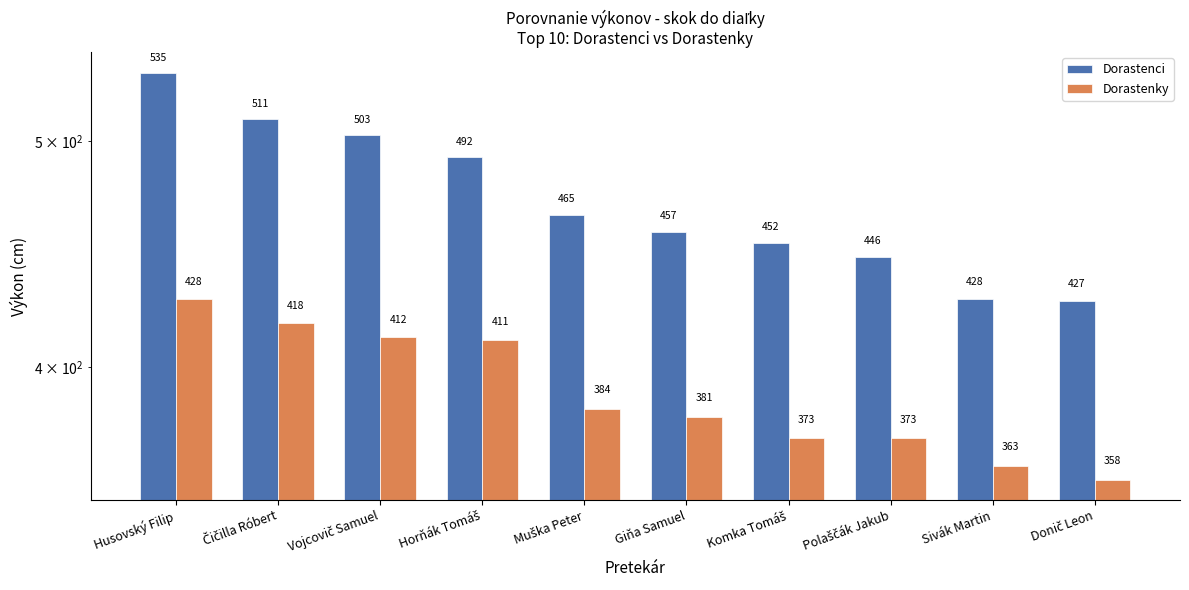

What is the difference between the Dorastenky values at Husovský Filip and Polaščák Jakub?

55